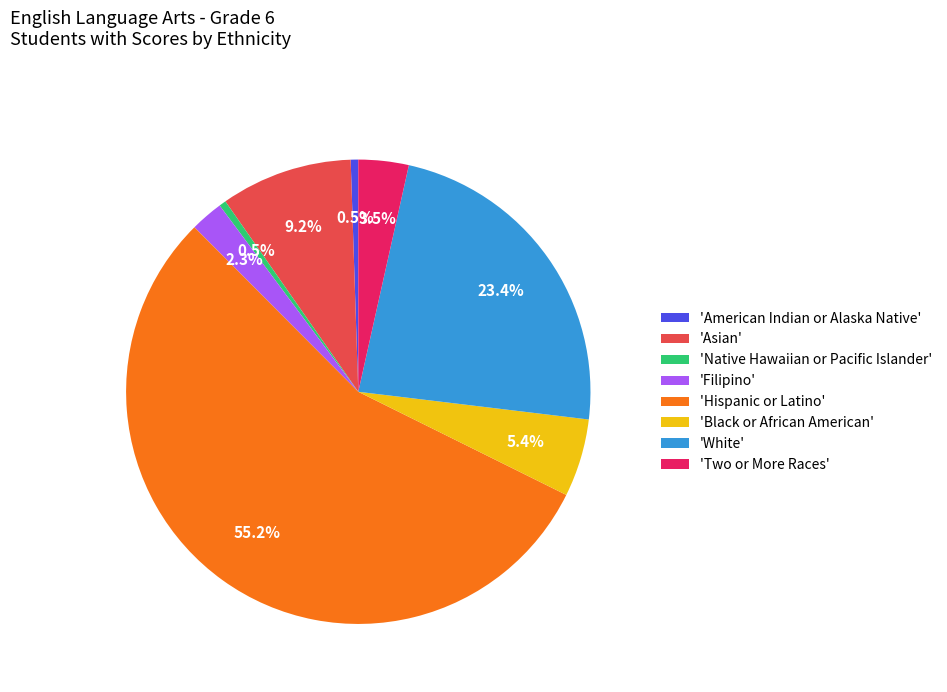

What percentage is NOT represented by 'Native Hawaiian or Pacific Islander'?

99.5%